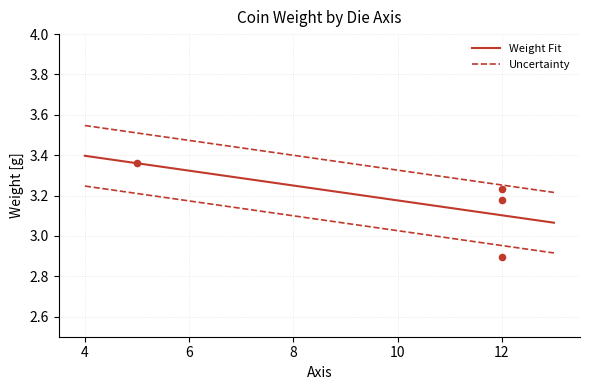

Approximately how many times larger is the value at 5 compared to 12?

1.0